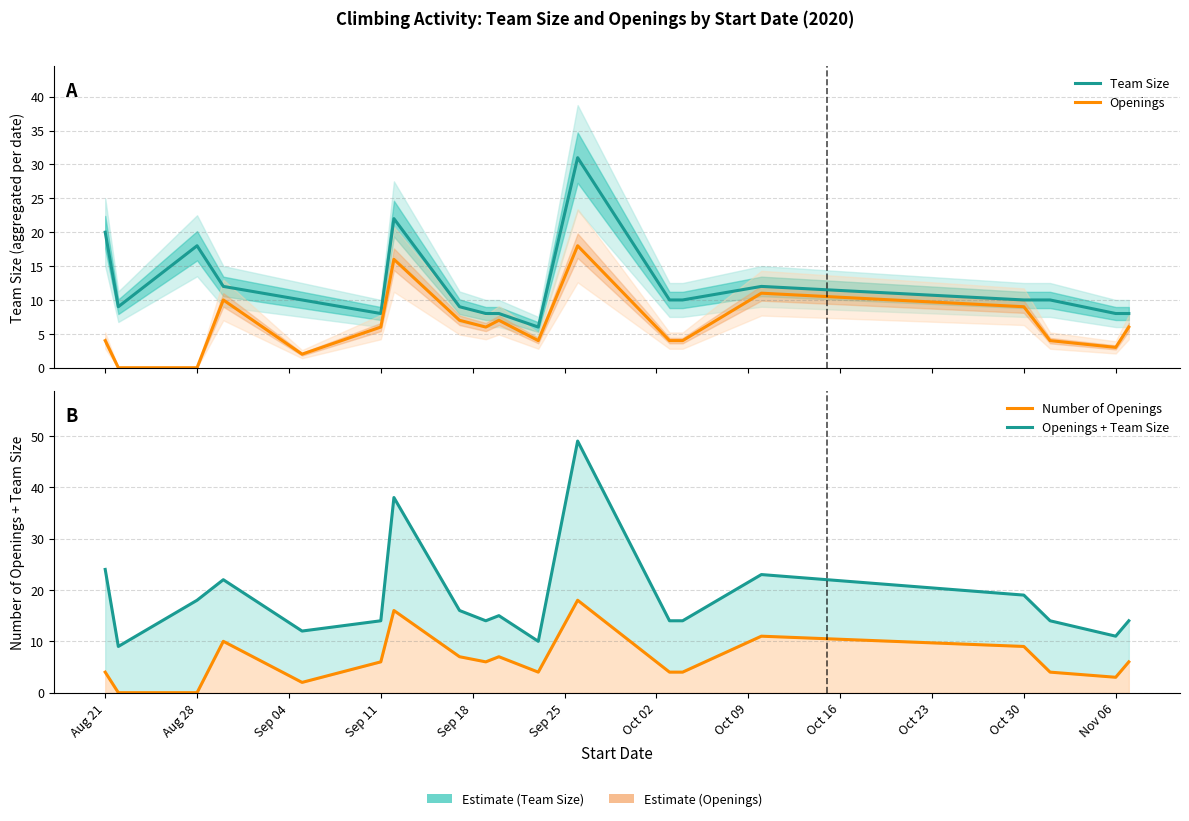

What is the value of the Openings point at the 17th from the left?

4